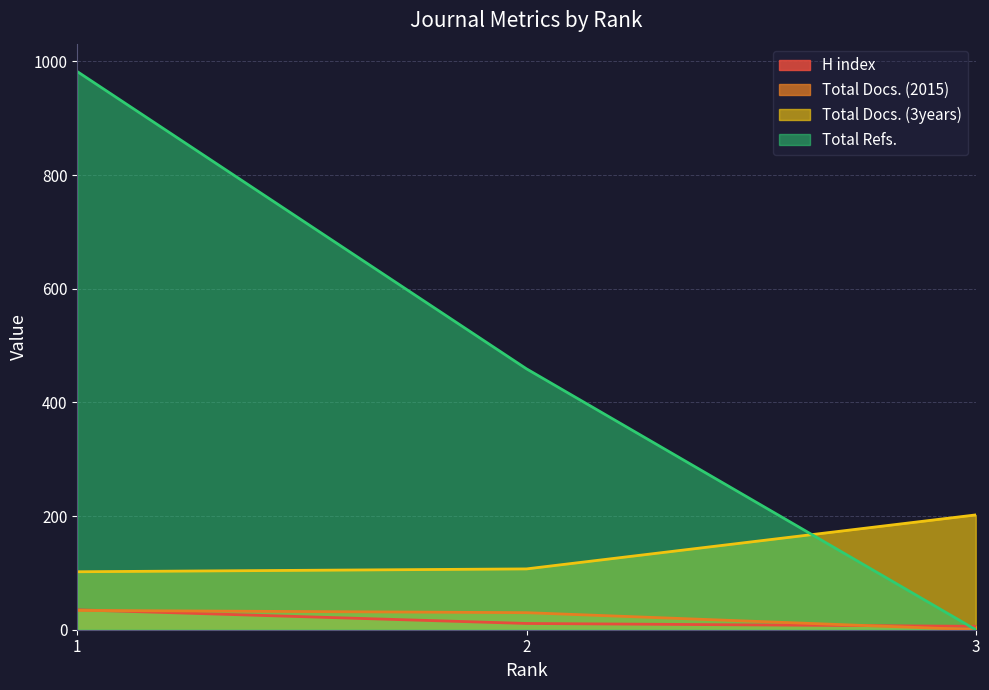

At how many categories does at least one series exceed 394?

2